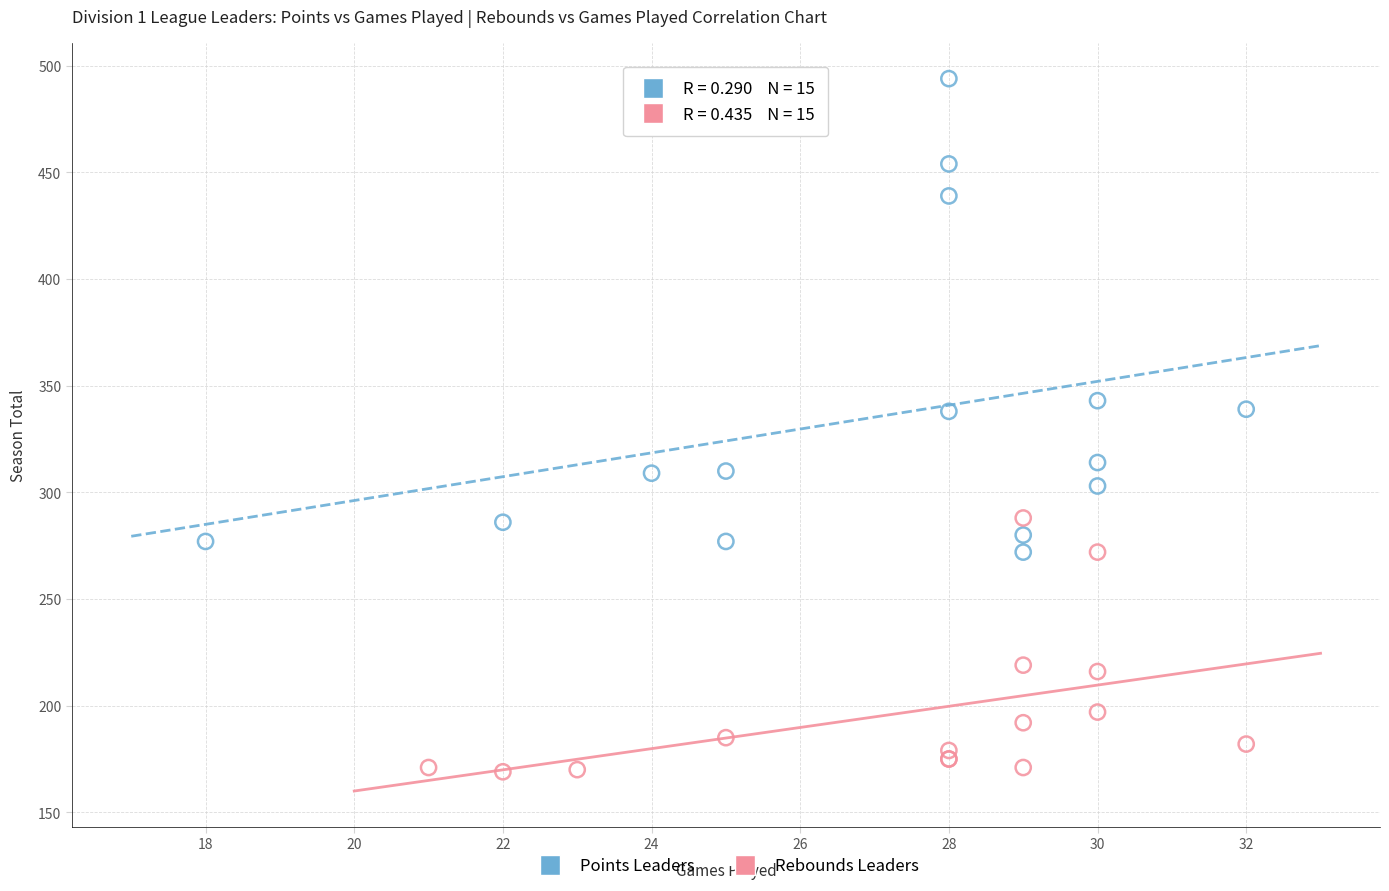

What are all the series names shown in the legend?

Points Leaders, Rebounds Leaders